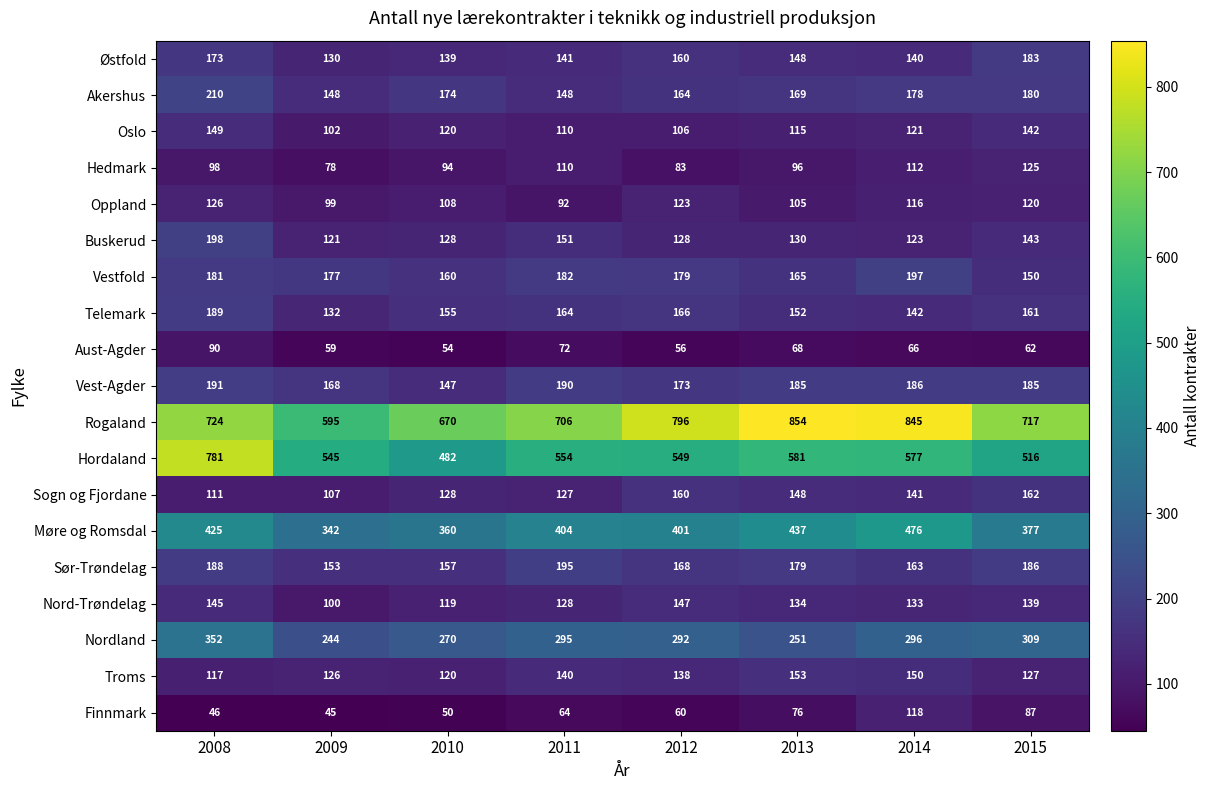

Which category has the highest value across all series?

2013